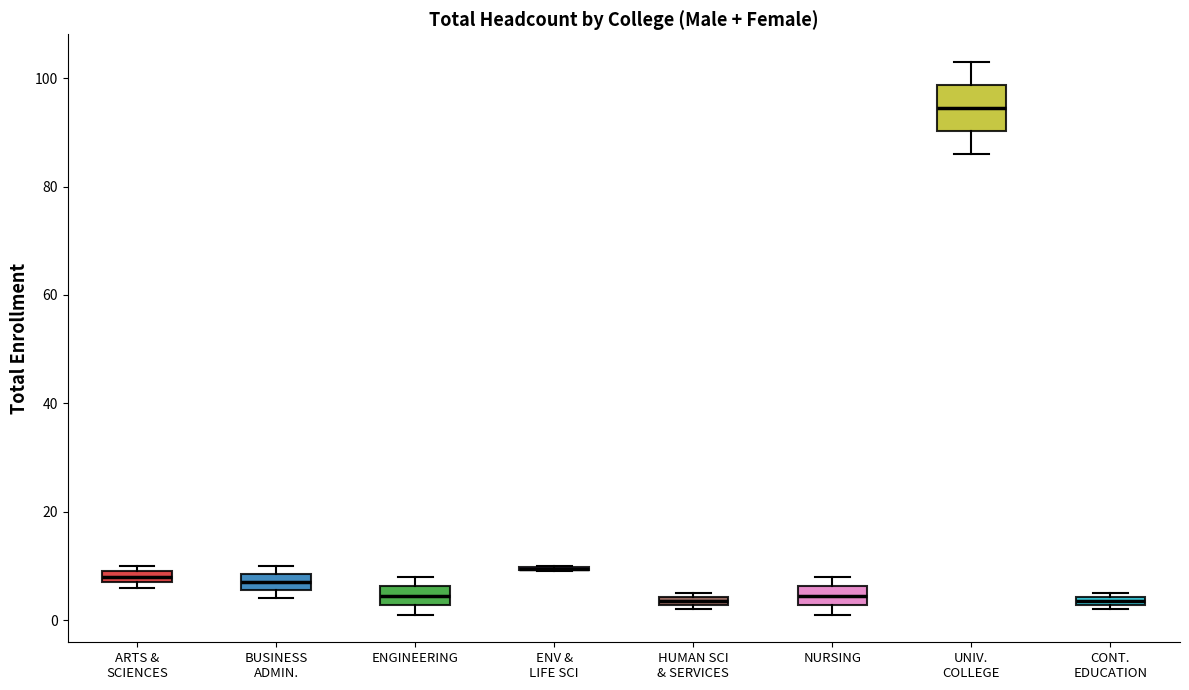

Where does the median line of the box for NURSING sit on the y-axis? The values are not printed on the chart, so give them approximately, as read against the axis.

4